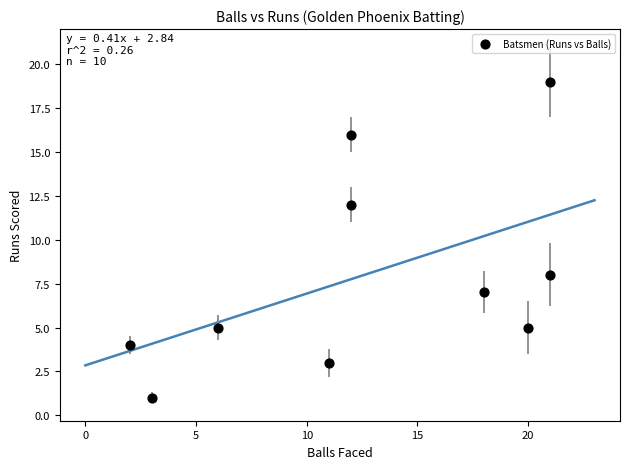

What is the range of Y values (max minus min)?

18